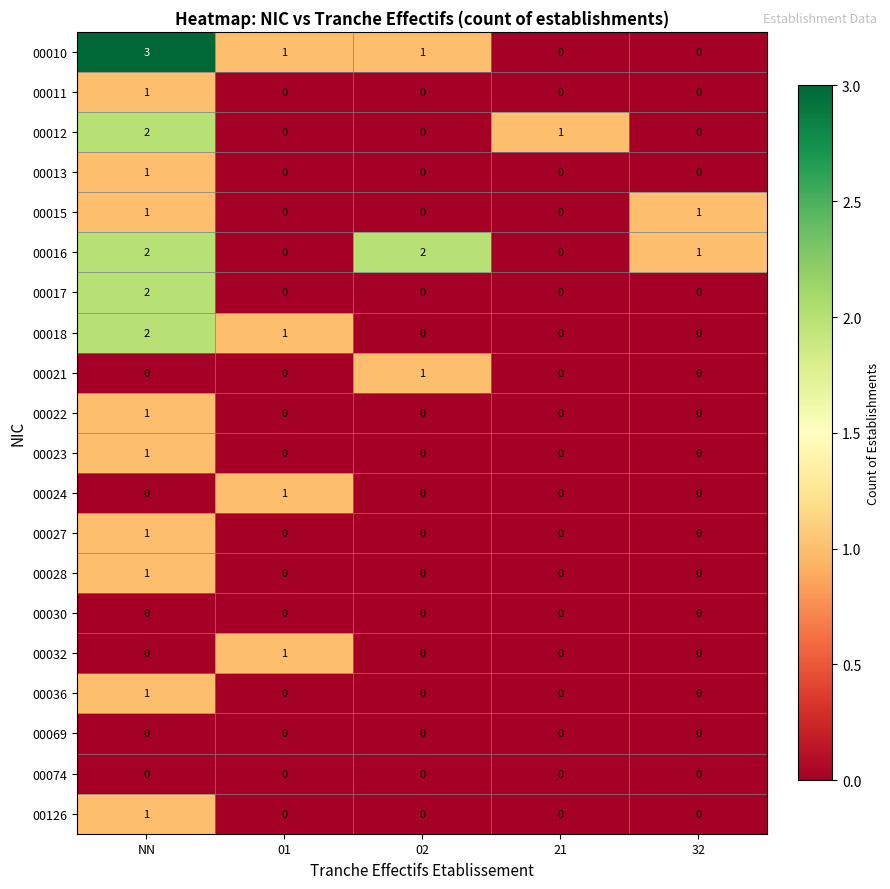

Count the number of data series in this chart.

20